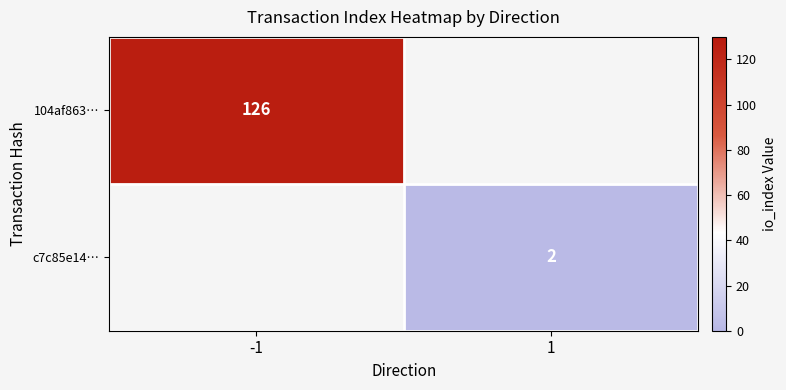

The value of c7c85e14… at 1 is 3. True or false?

False